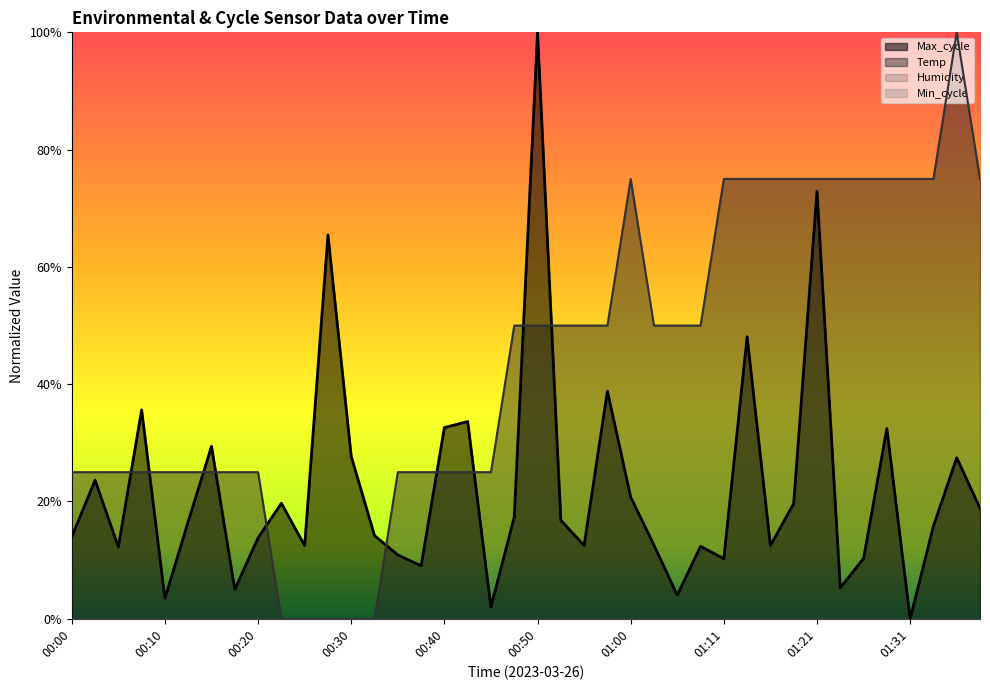

Does the chart have visible grid lines?

No